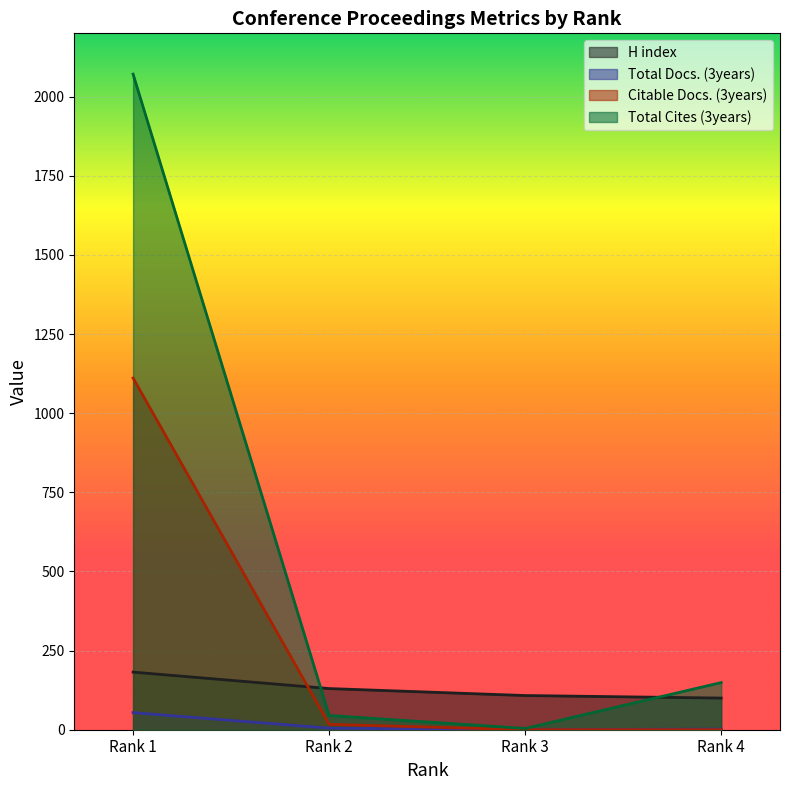

At which label does Total Docs. (3years) first exceed 5?

Rank 1